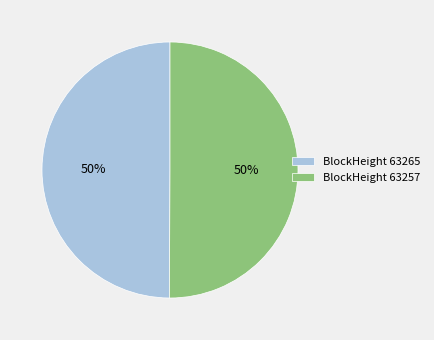

To the nearest percent, what portion does BlockHeight 63265 represent?

50%